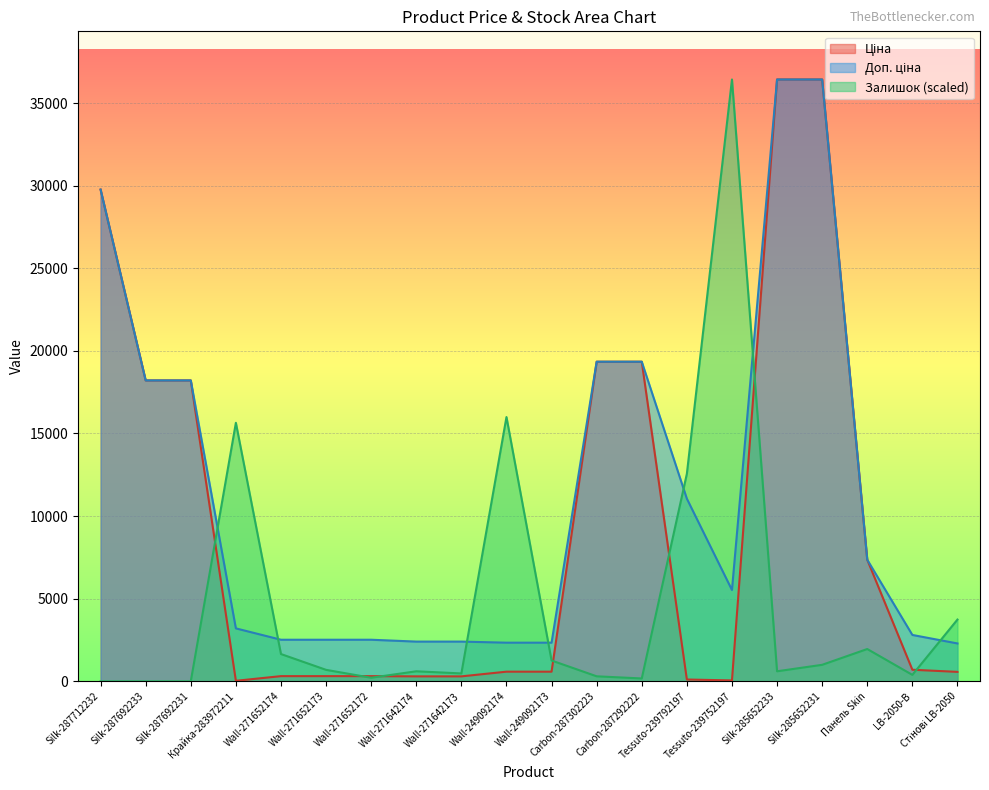

Where is the first local maximum for Залишок?

Крайка-283972211